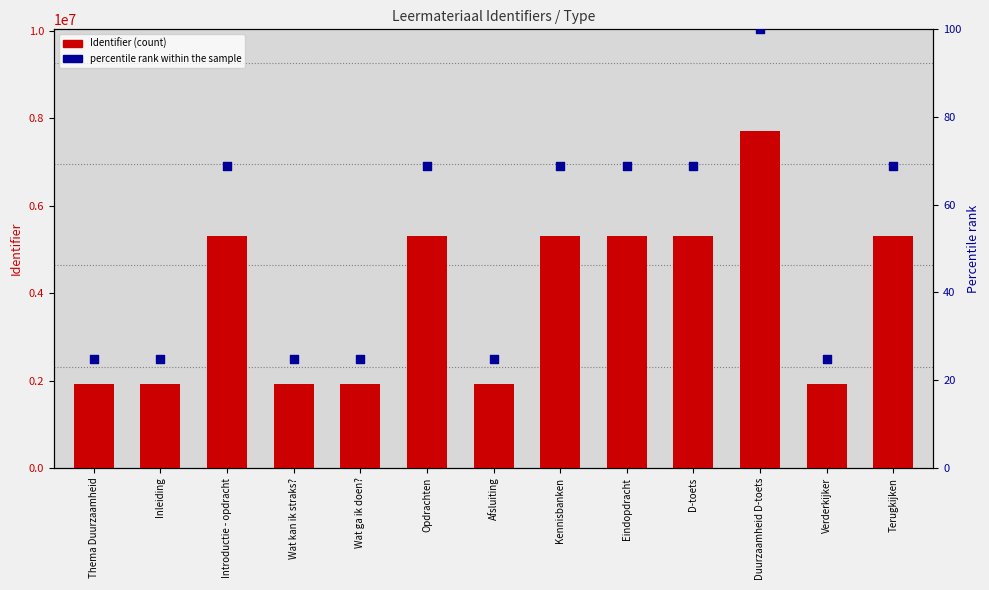

What is the total value across all series at Duurzaamheid D-toets?

7722618.0